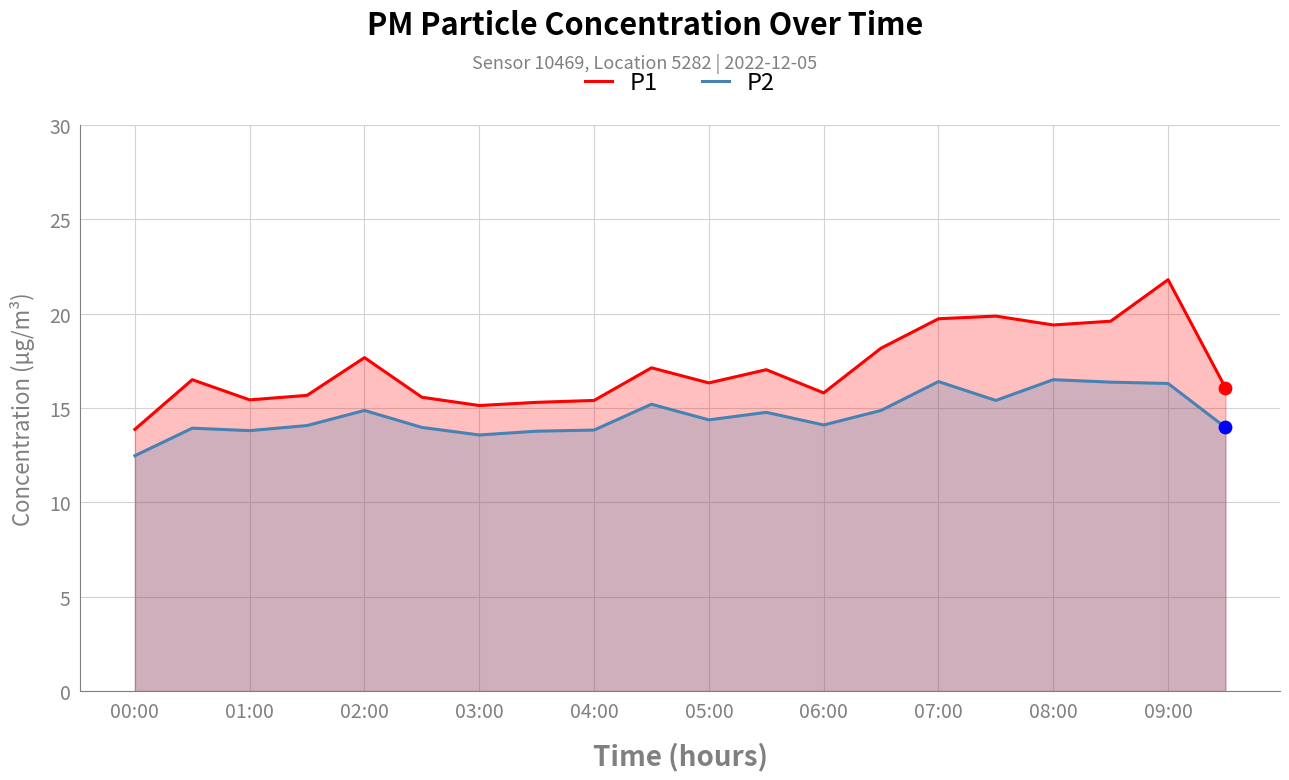

Which series has the largest total across all categories?

P1